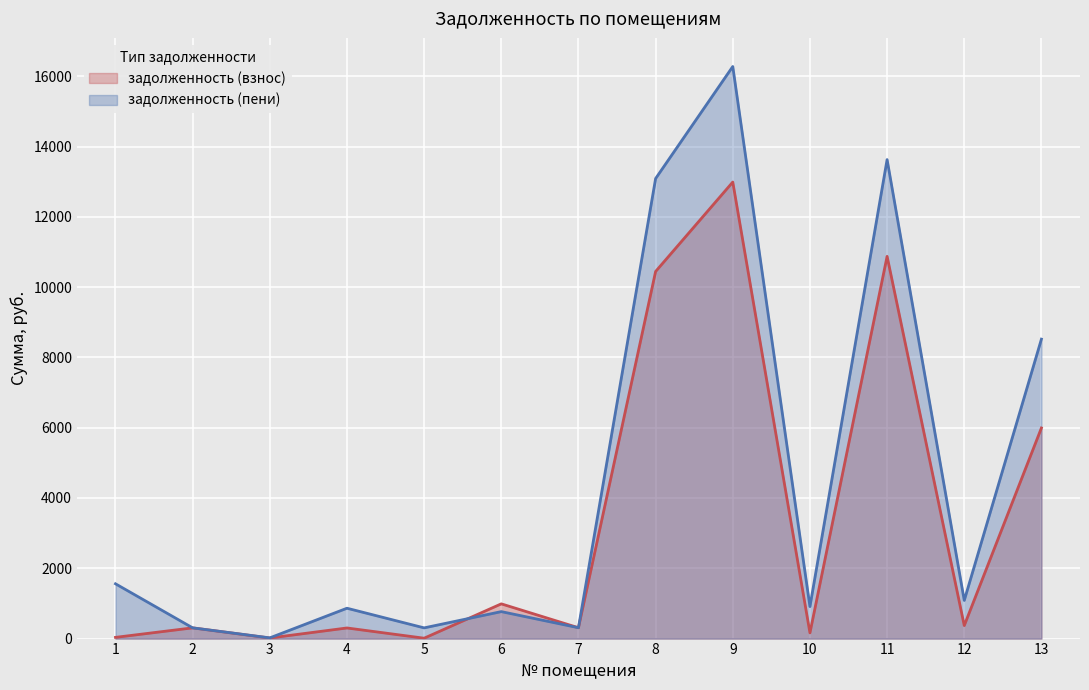

True or false: задолженность (пени) and задолженность (взнос) cross at least once.

True